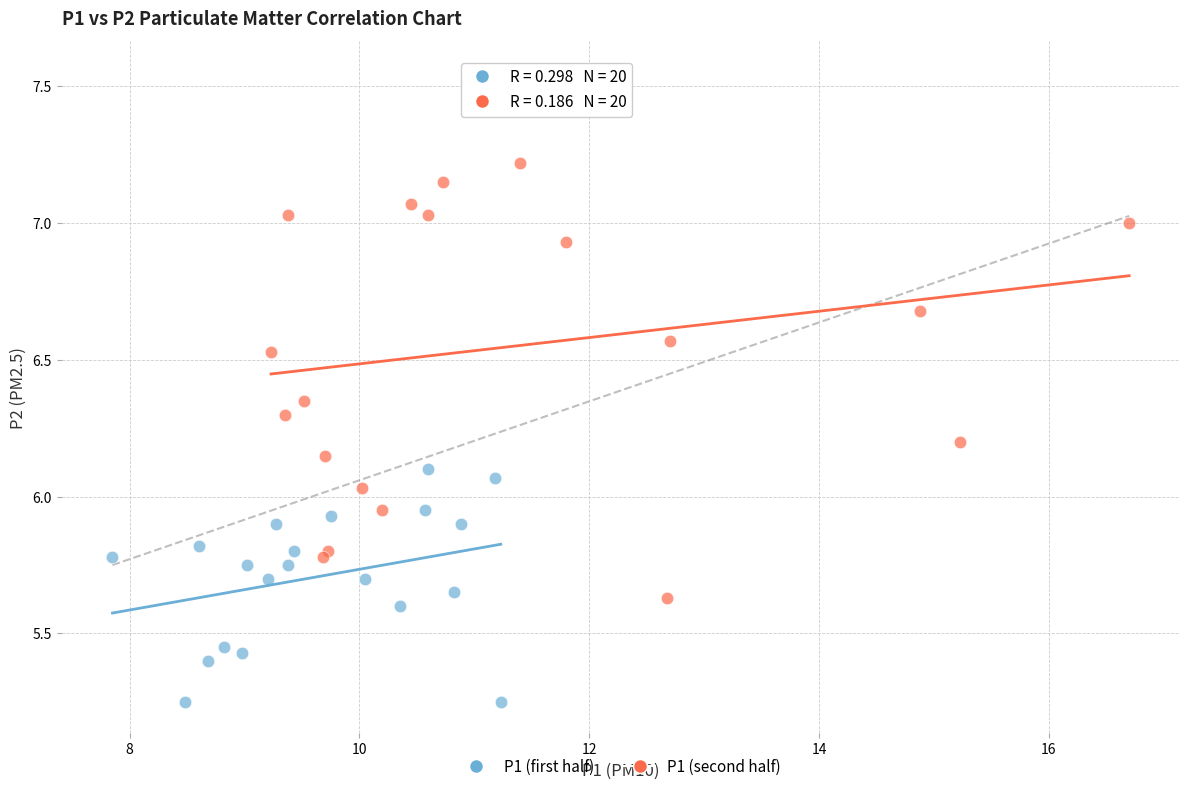

Which series contains the lowest Y value?

P1 (first half)